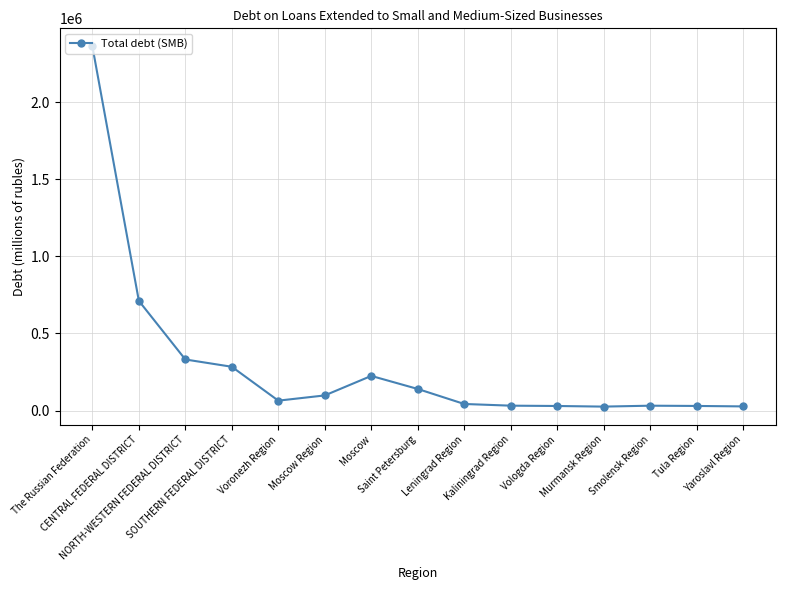

Count the number of data series in this chart.

1